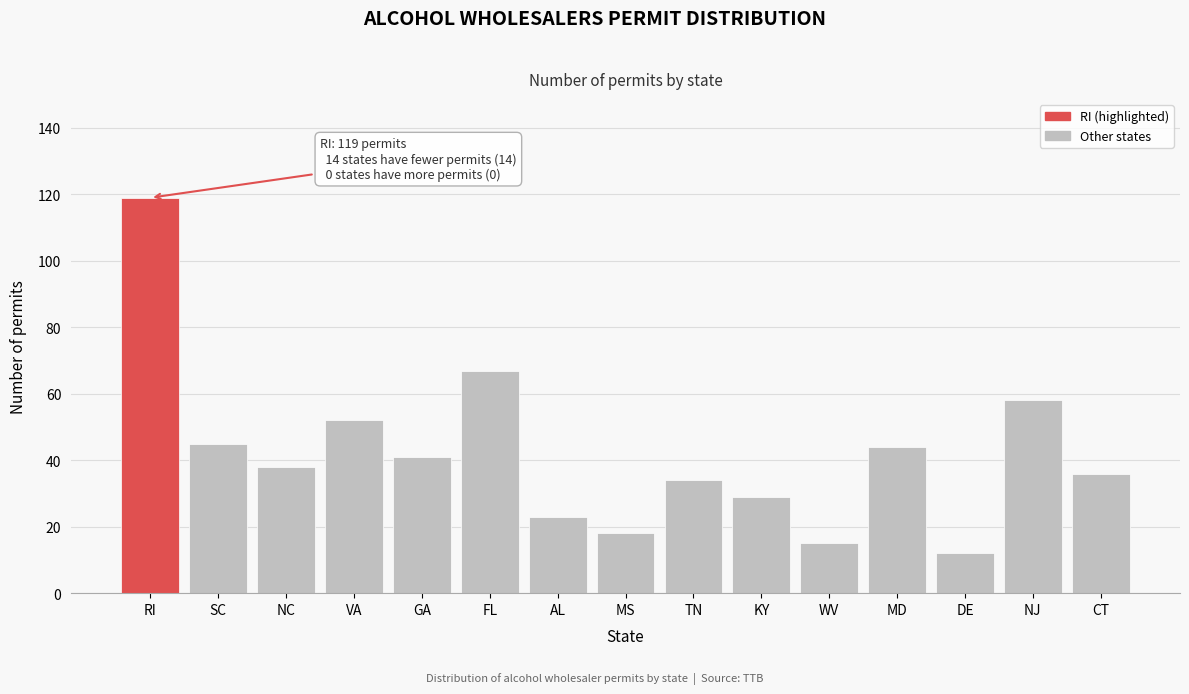

Reading right to left, extract all data points from this chart.

36	58	12	44	15	29	34	18	23	67	41	52	38	45	119